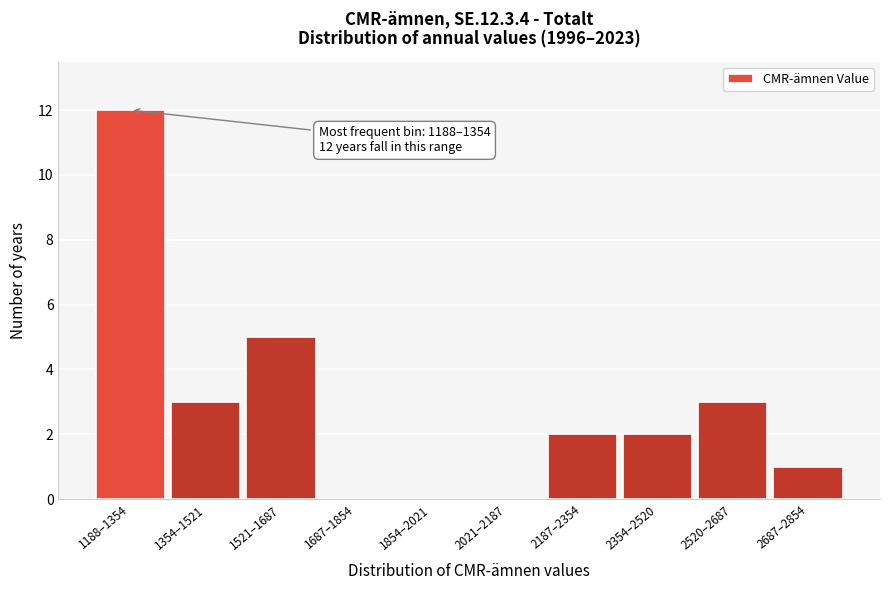

Reading left to right, list all the values displayed in this chart.

1188–1354=12	1354–1521=3	1521–1687=5	1687–1854=0	1854–2021=0	2021–2187=0	2187–2354=2	2354–2520=2	2520–2687=3	2687–2854=1